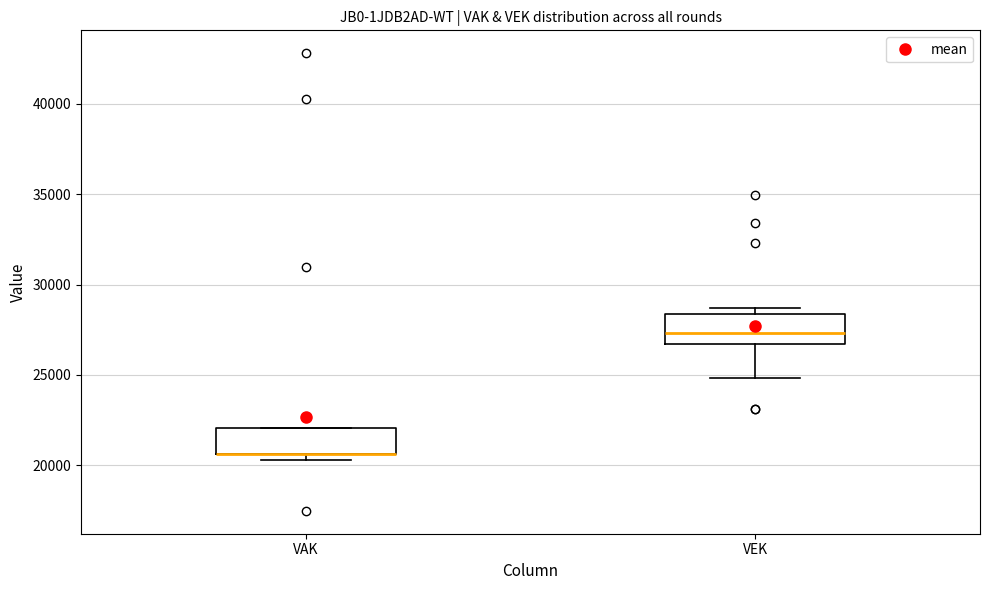

Reading left to right, read every box against the y-axis: the position of its median line, the range the box covers, and the ends of its whiskers. The values are not printed on the chart, so give them approximately, as read against the axis.

VAK: median 20500 (drawn on the box's lower edge), box 20500 to 22000, whiskers 20500 (just below the box's lower edge) to 22000
VEK: median 27500, box 26500 to 28500, whiskers 25000 to 28500 (just above the box's upper edge)